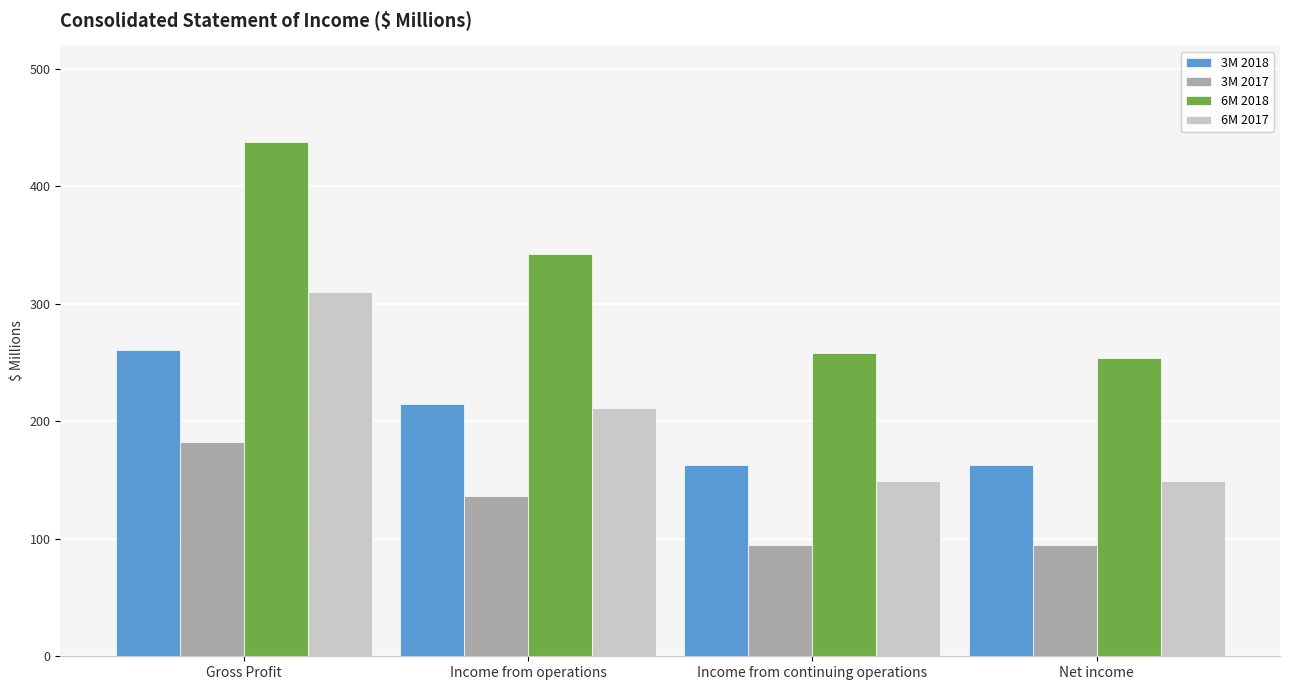

Are the bars grouped side by side (vs. stacked)?

Yes